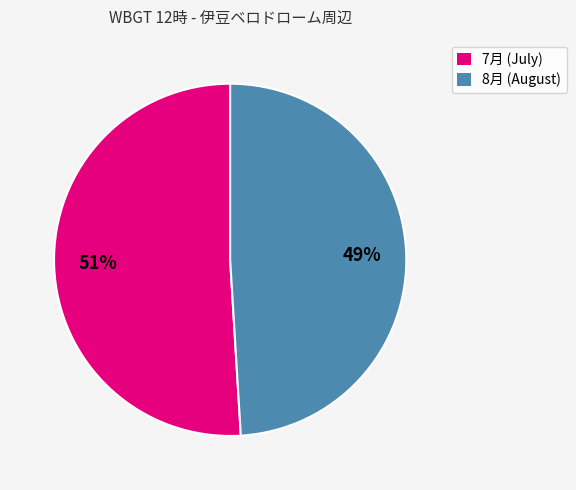

What percentage is the 7月 (July) slice, to the nearest percent?

51%